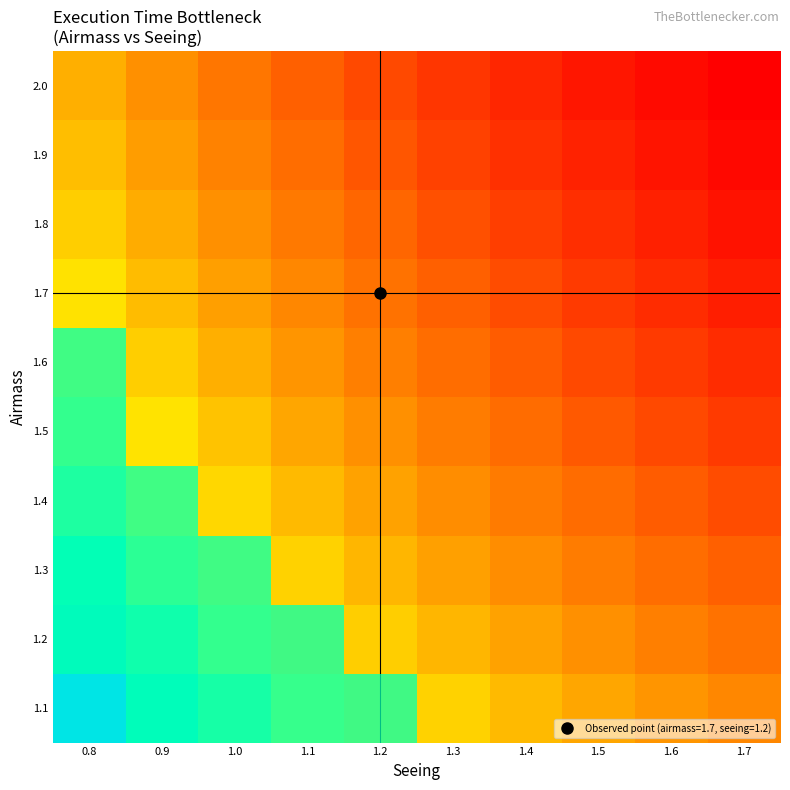

Count the number of categories in the chart.

10